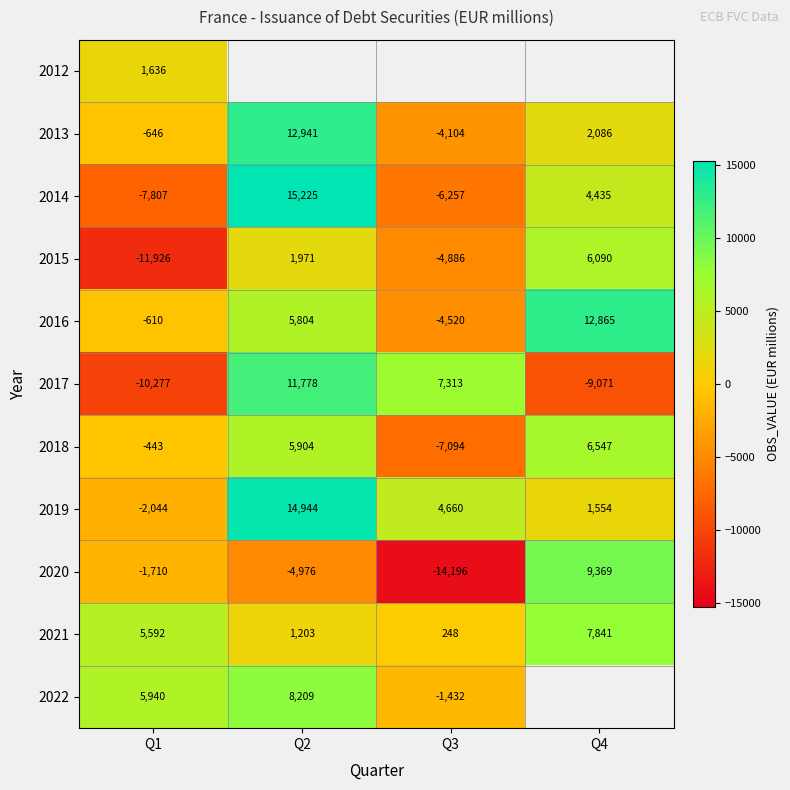

How many 2021 values are between 1203 and 7841?

3